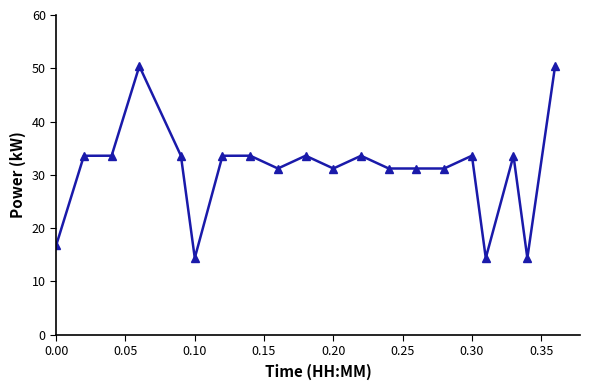

What is the minimum value shown in the chart?

14.4